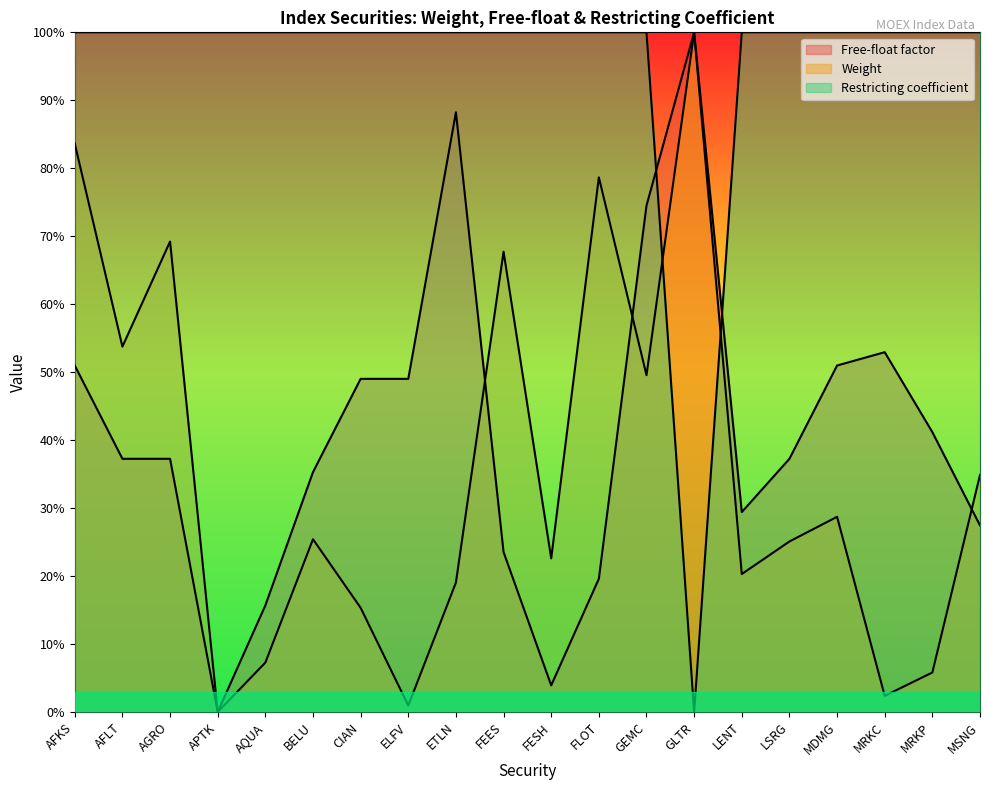

How many values in the Weight series exceed 0?

19